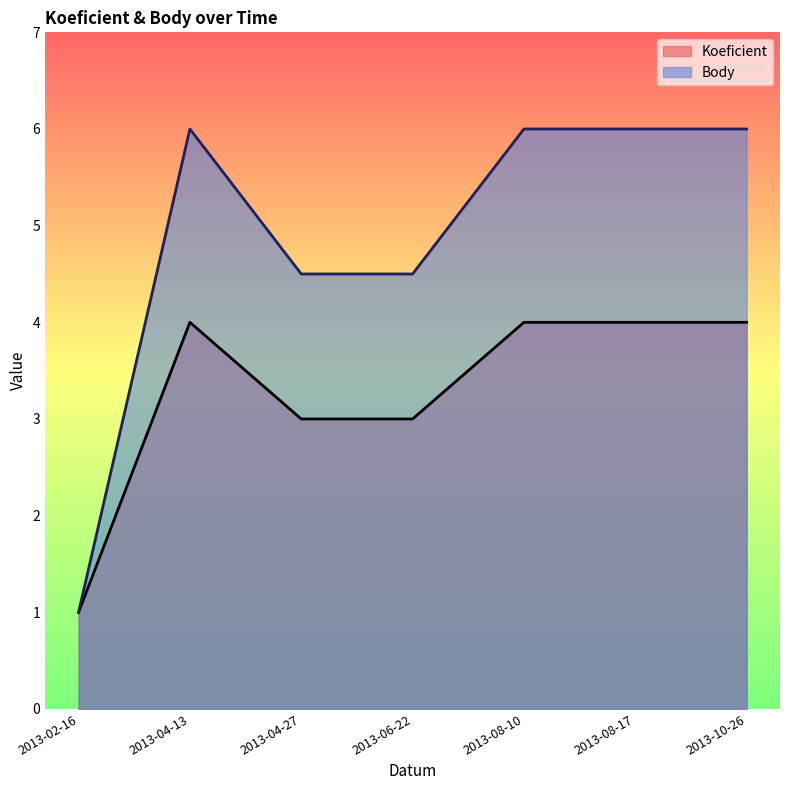

What is the sum of the Body values at 2013-02-16 and 2013-08-17?

7.0